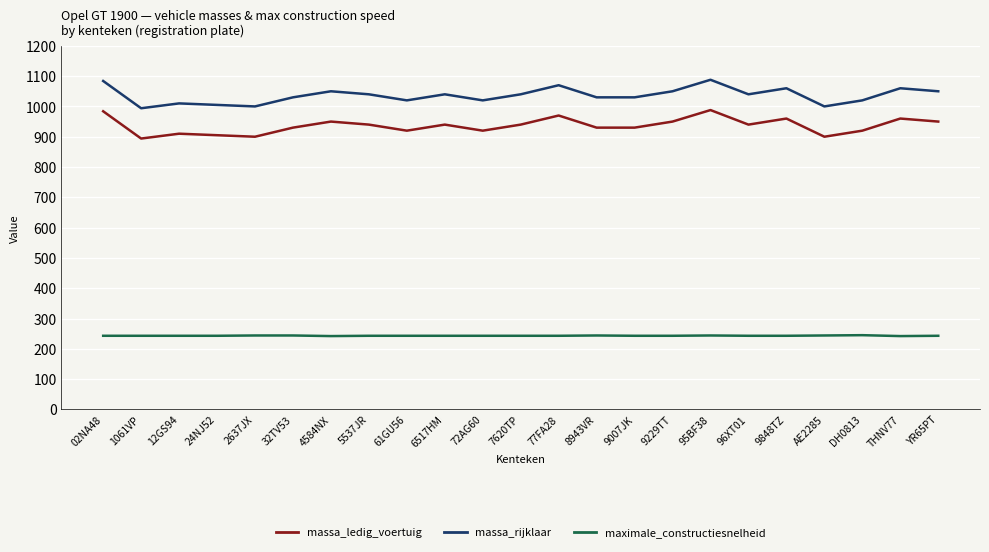

At which label does massa_ledig_voertuig first exceed 940?

02NA48